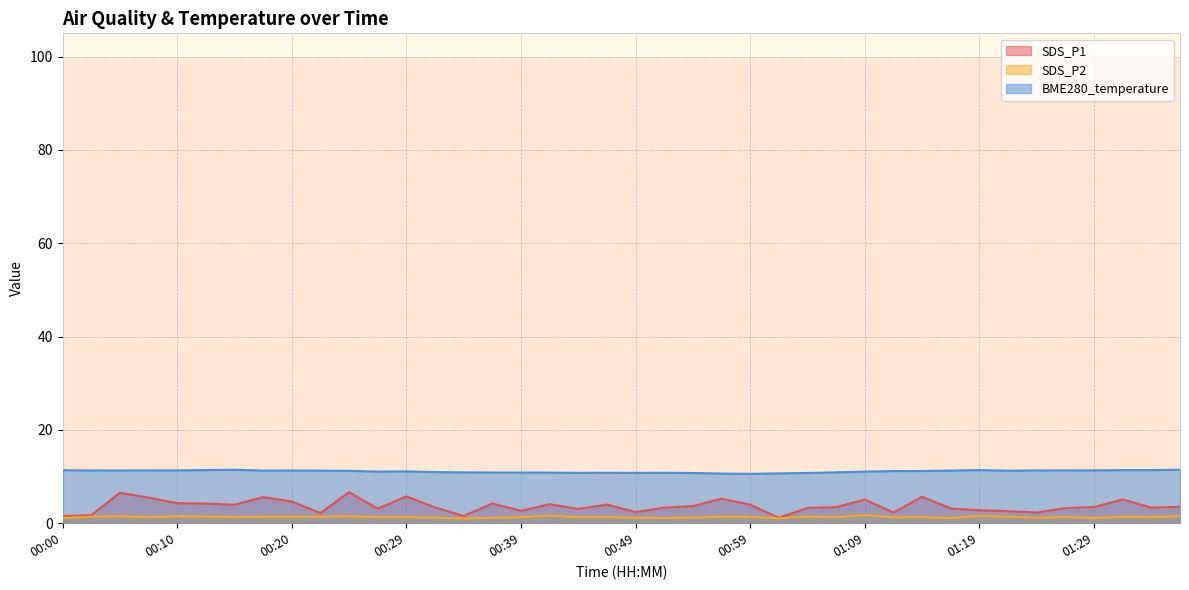

Rank the categories by BME280_temperature value from highest to lowest.

00:15, 01:36, 00:12, 01:19, 01:31, 01:34, 00:00, 00:10, 01:29, 00:07, 01:27, 00:02, 01:24, 00:05, 00:20, 00:17, 01:17, 00:22, 01:22, 00:24, 01:14, 01:11, 00:29, 00:27, 01:09, 00:32, 01:06, 00:34, 00:37, 00:39, 00:41, 00:46, 00:51, 00:44, 00:49, 00:54, 01:03, 01:01, 00:56, 00:59